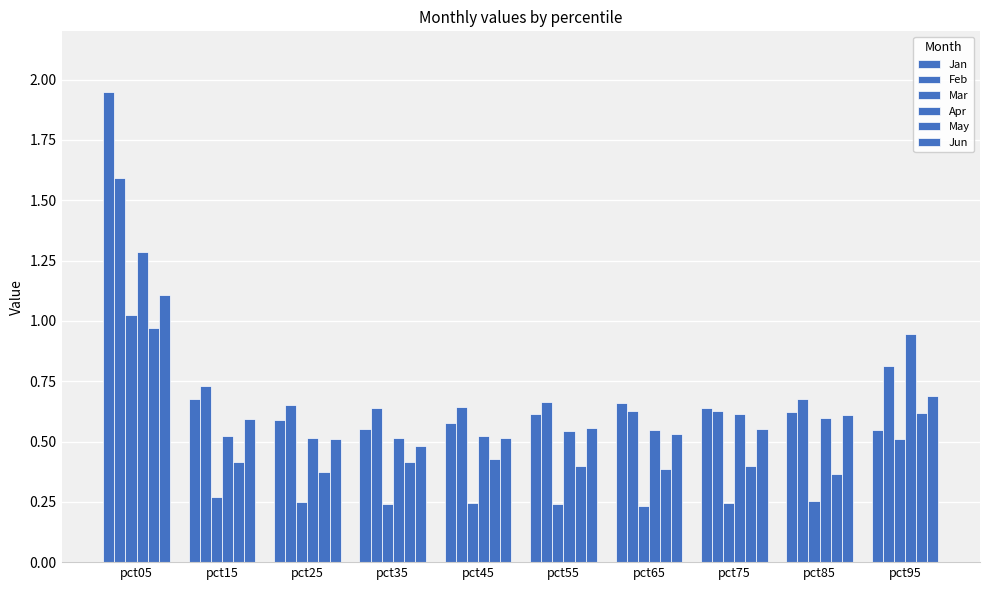

The Apr series shows 0.5 at pct15. True or false?

True